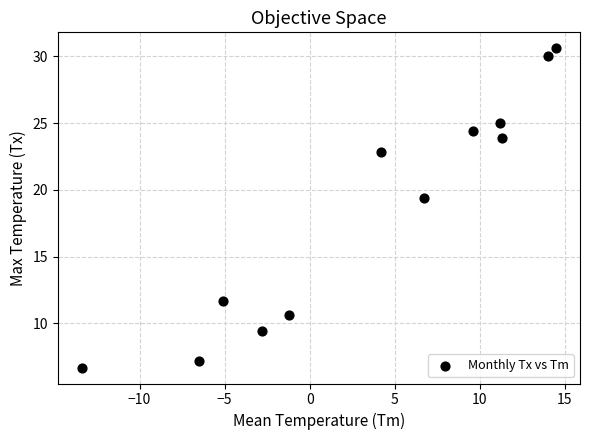

What is the average Y value?

18.5